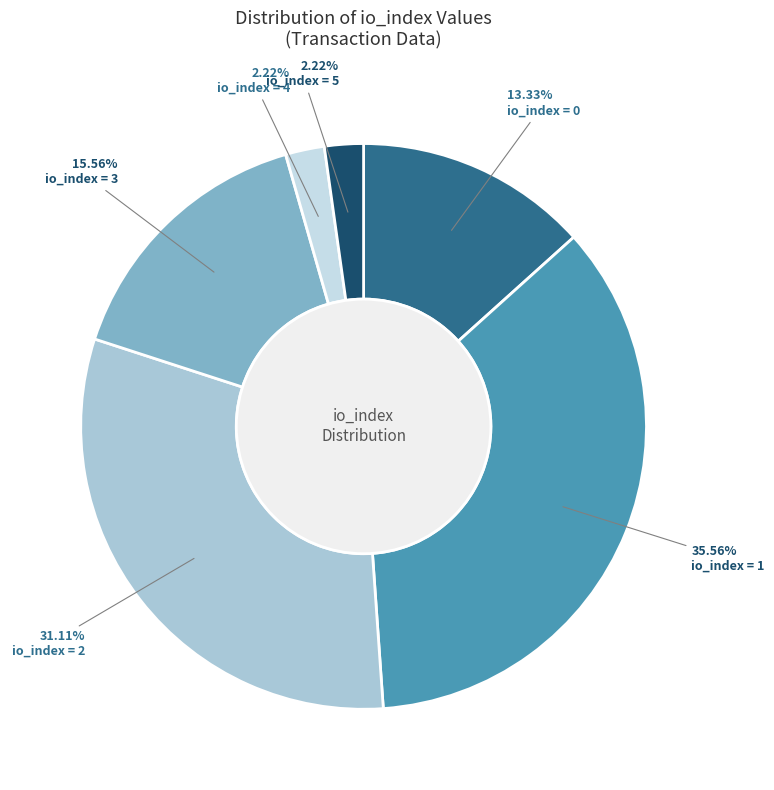

Which slice is the smallest?

5